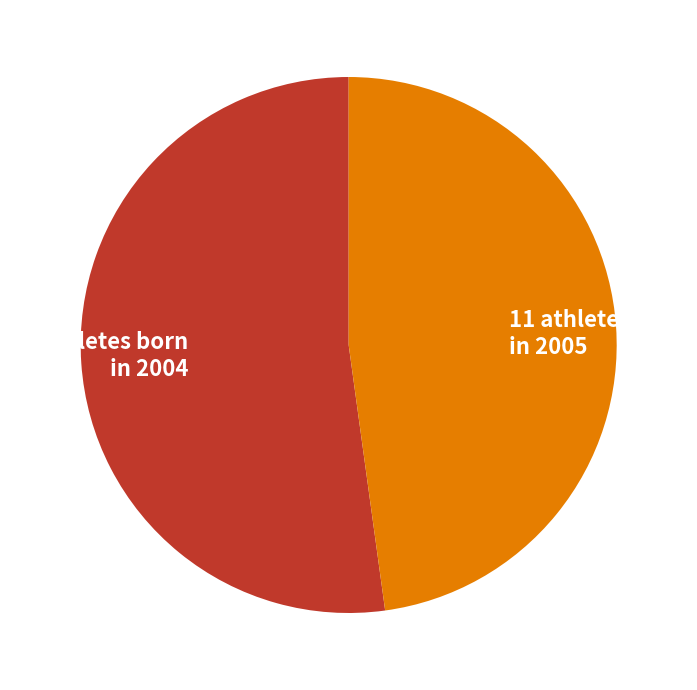

Does any single category account for the majority?

Yes